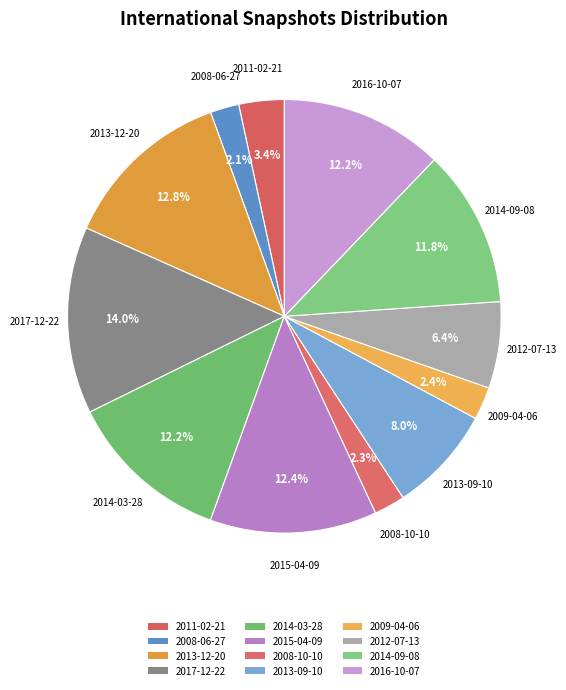

Do 2015-04-09 and 2008-06-27 together represent more than half of the pie?

No